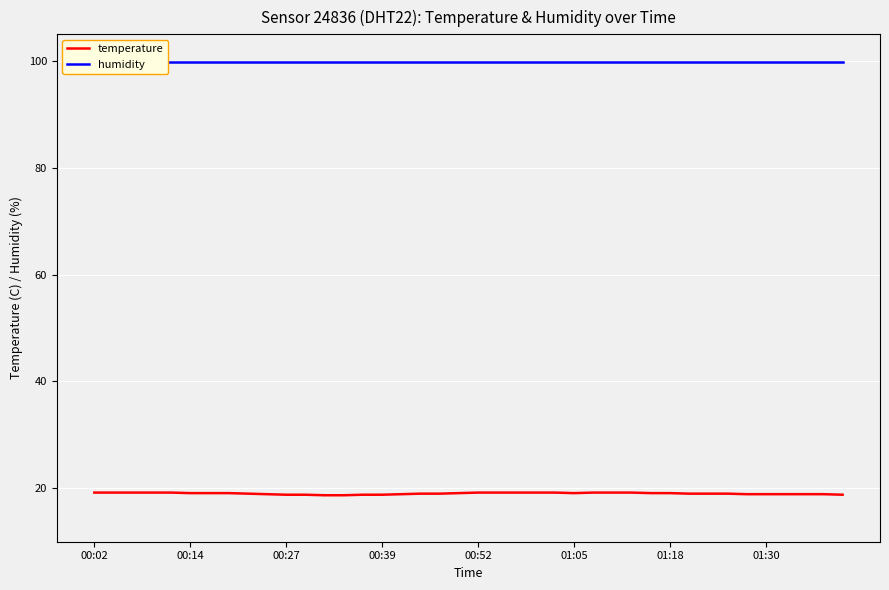

True or false: humidity has more than 2 interior local peaks.

False